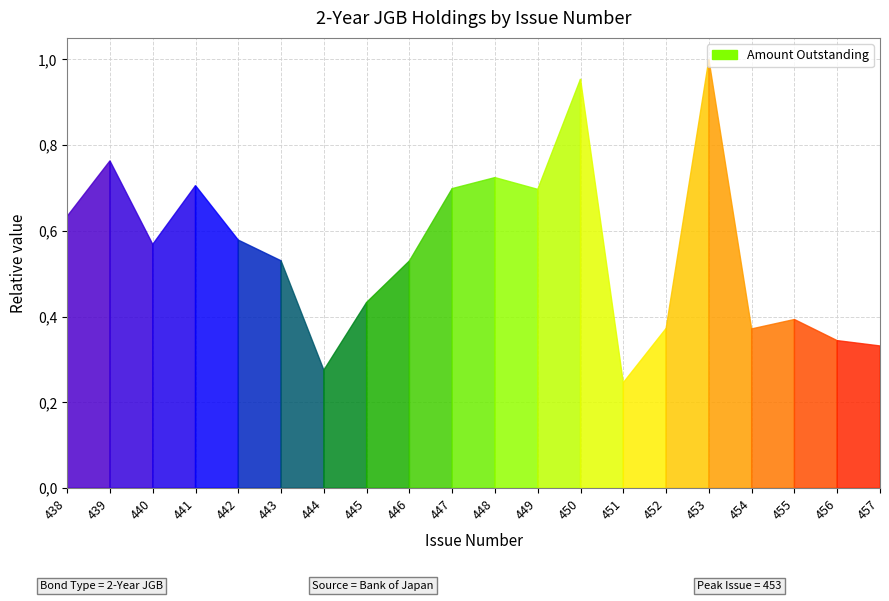

What is the ratio of the value at 448 to the value at 453?

0.7